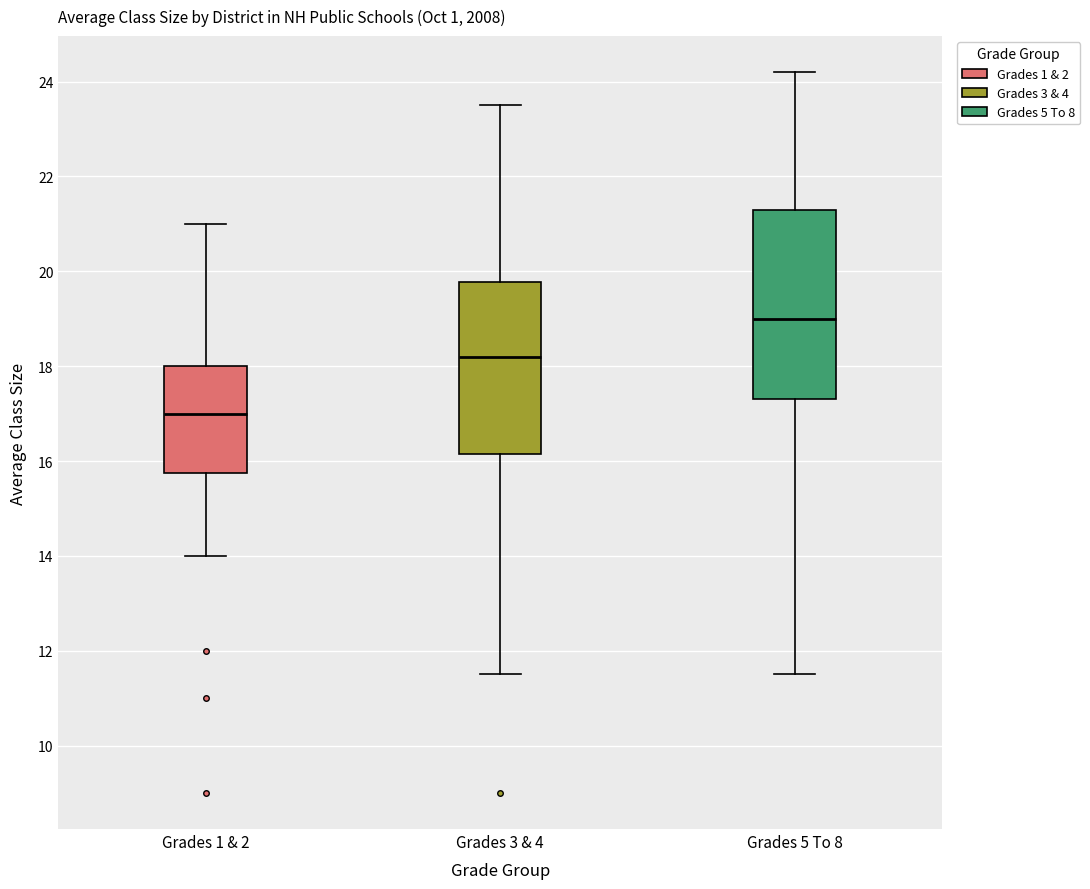

Which box has the highest median line?

Grades 5 To 8